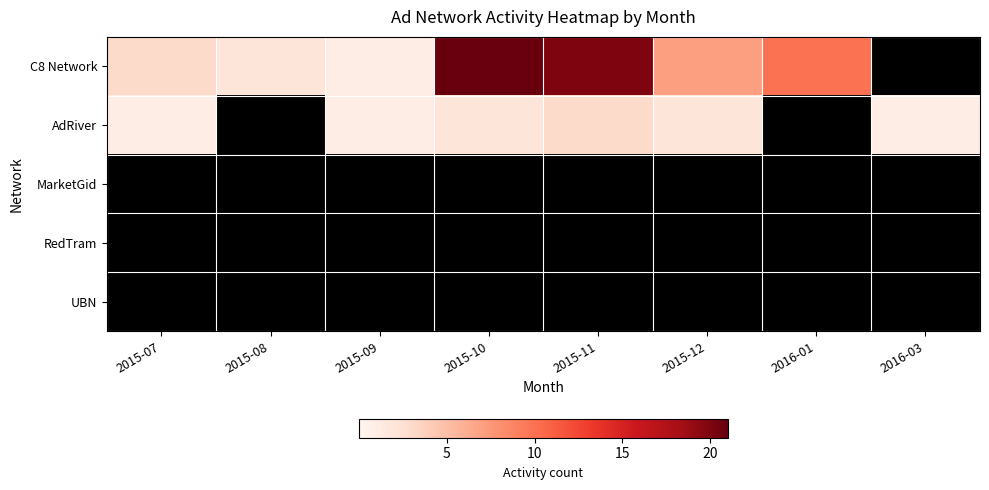

How many data points does each series have?

8